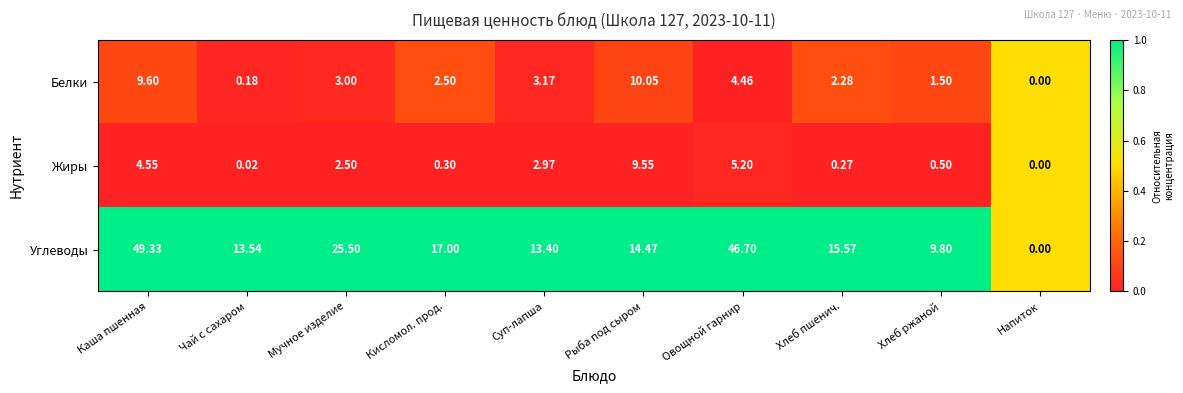

At Хлеб ржаной, list the series in order from smallest to largest.

Жиры, Белки, Углеводы